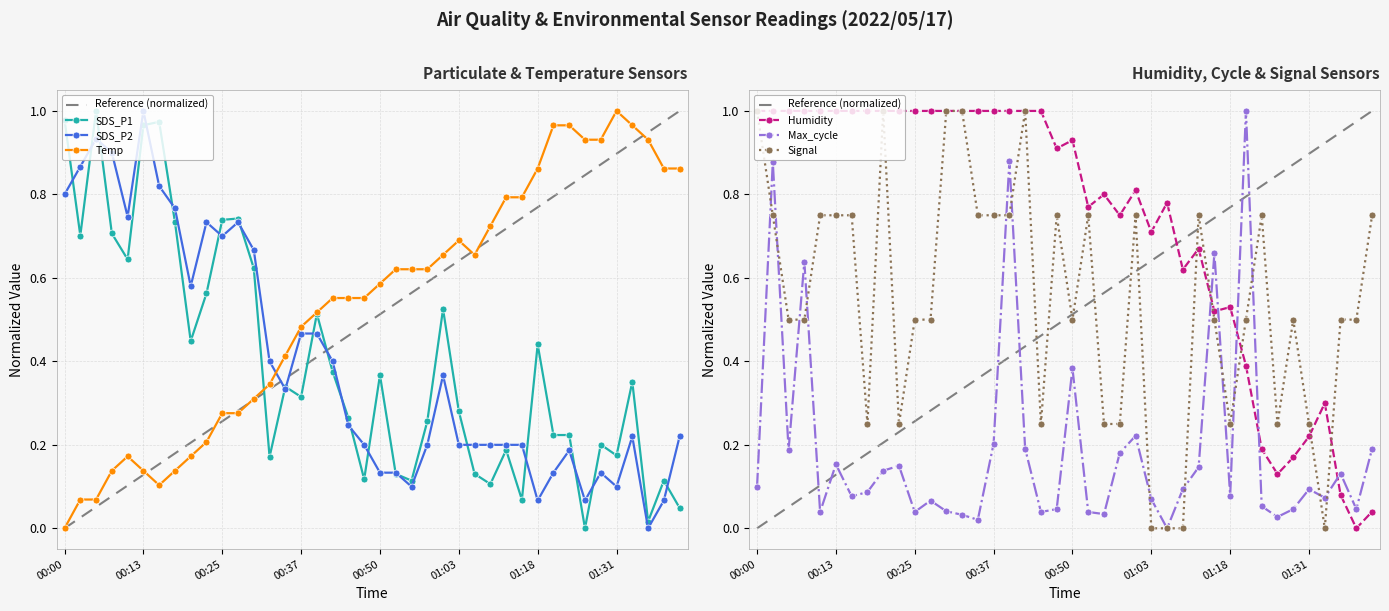

What is the total value across all series at 01:33?

1.9